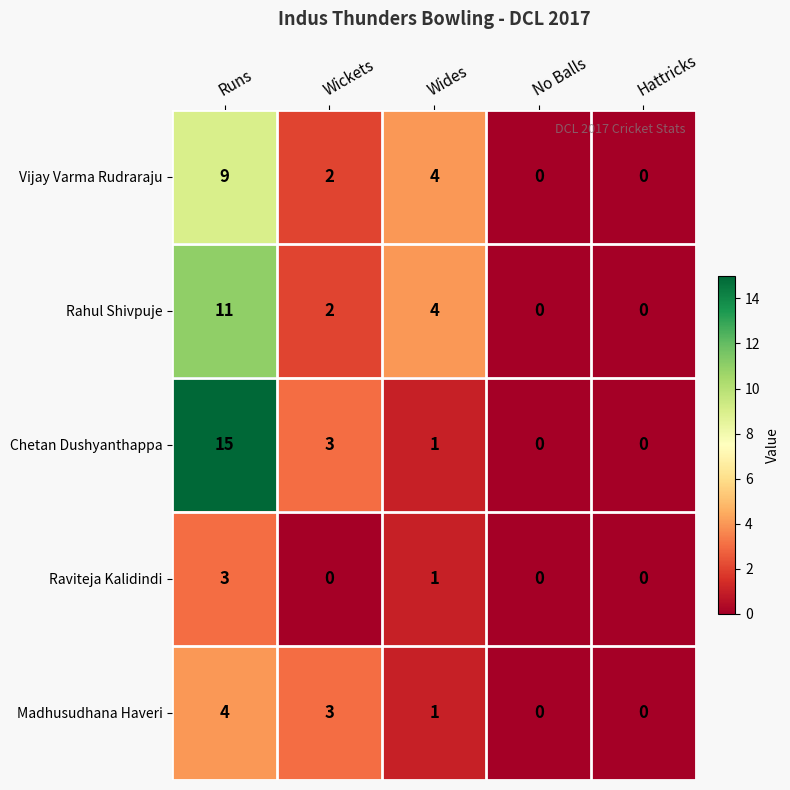

At which label does Madhusudhana Haveri reach its peak?

Runs